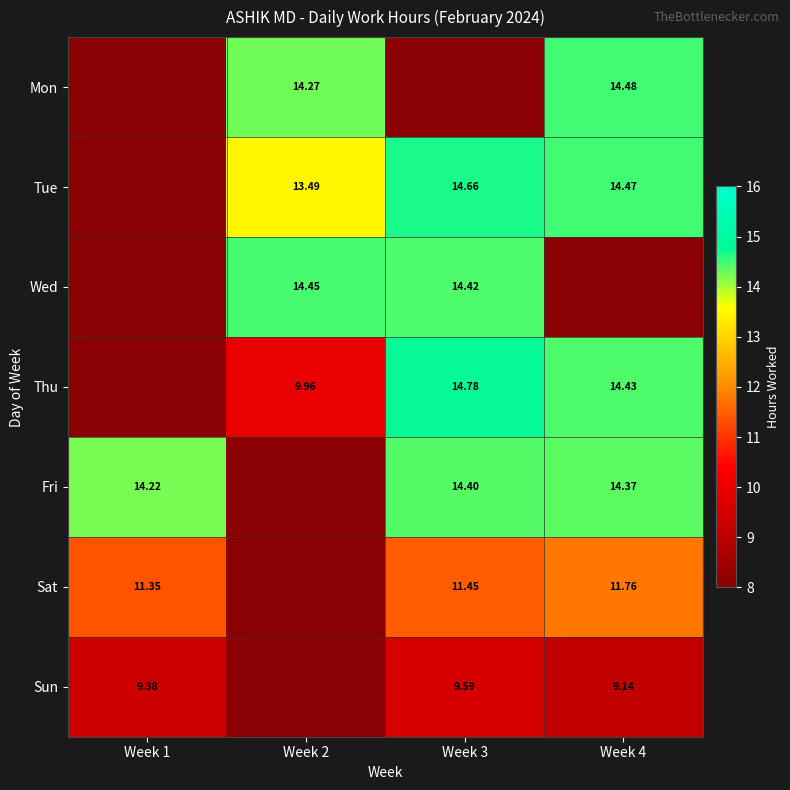

True or false: Tue has a value of 1 at Week 2.

False